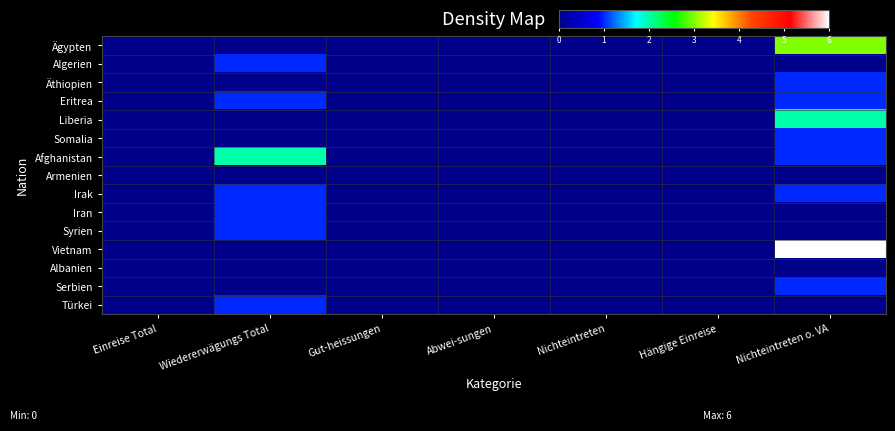

At which category is the sum across all series the highest?

Nichteintreten o. VA